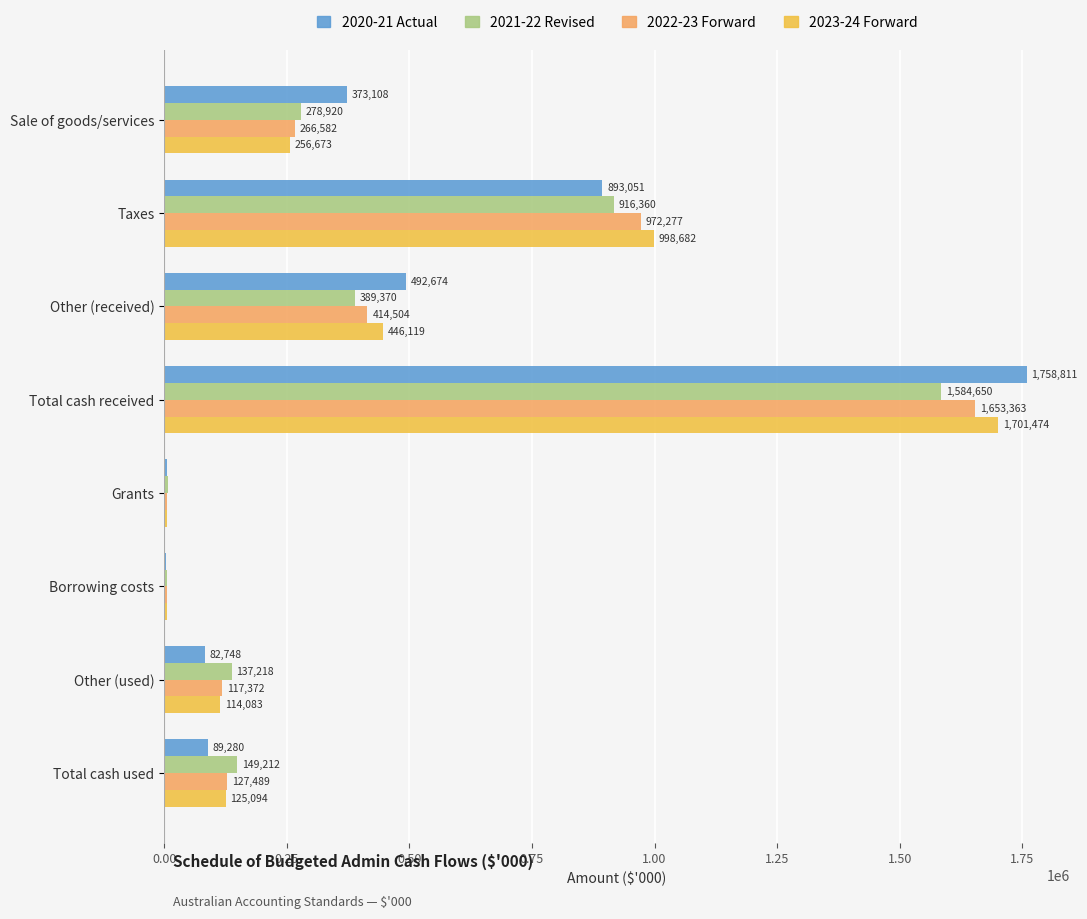

At which category does the chart reach its peak across all series?

Total cash received